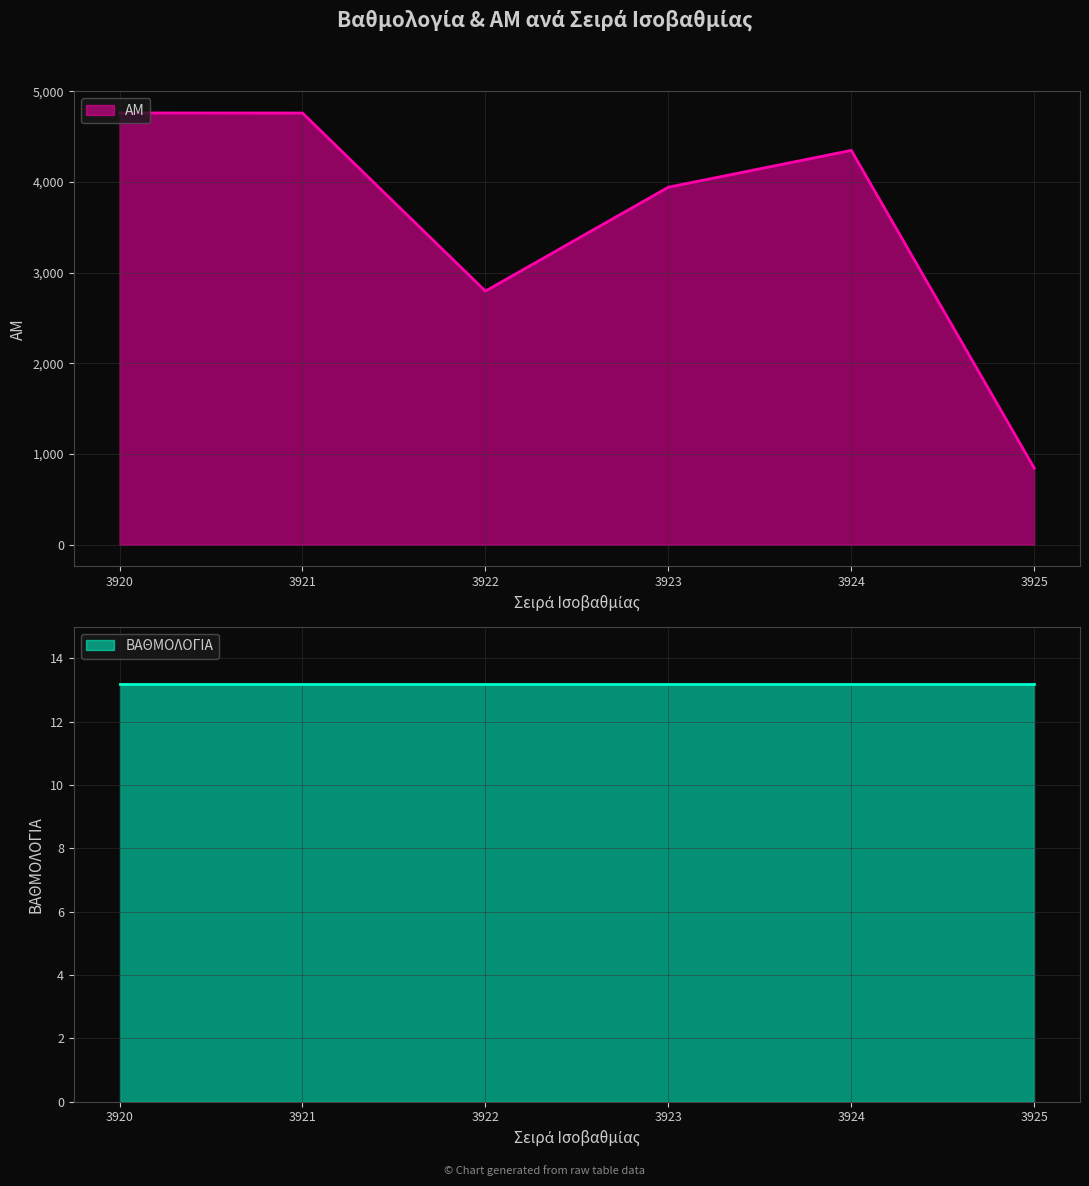

At which label is the value closest to 2804?

3922